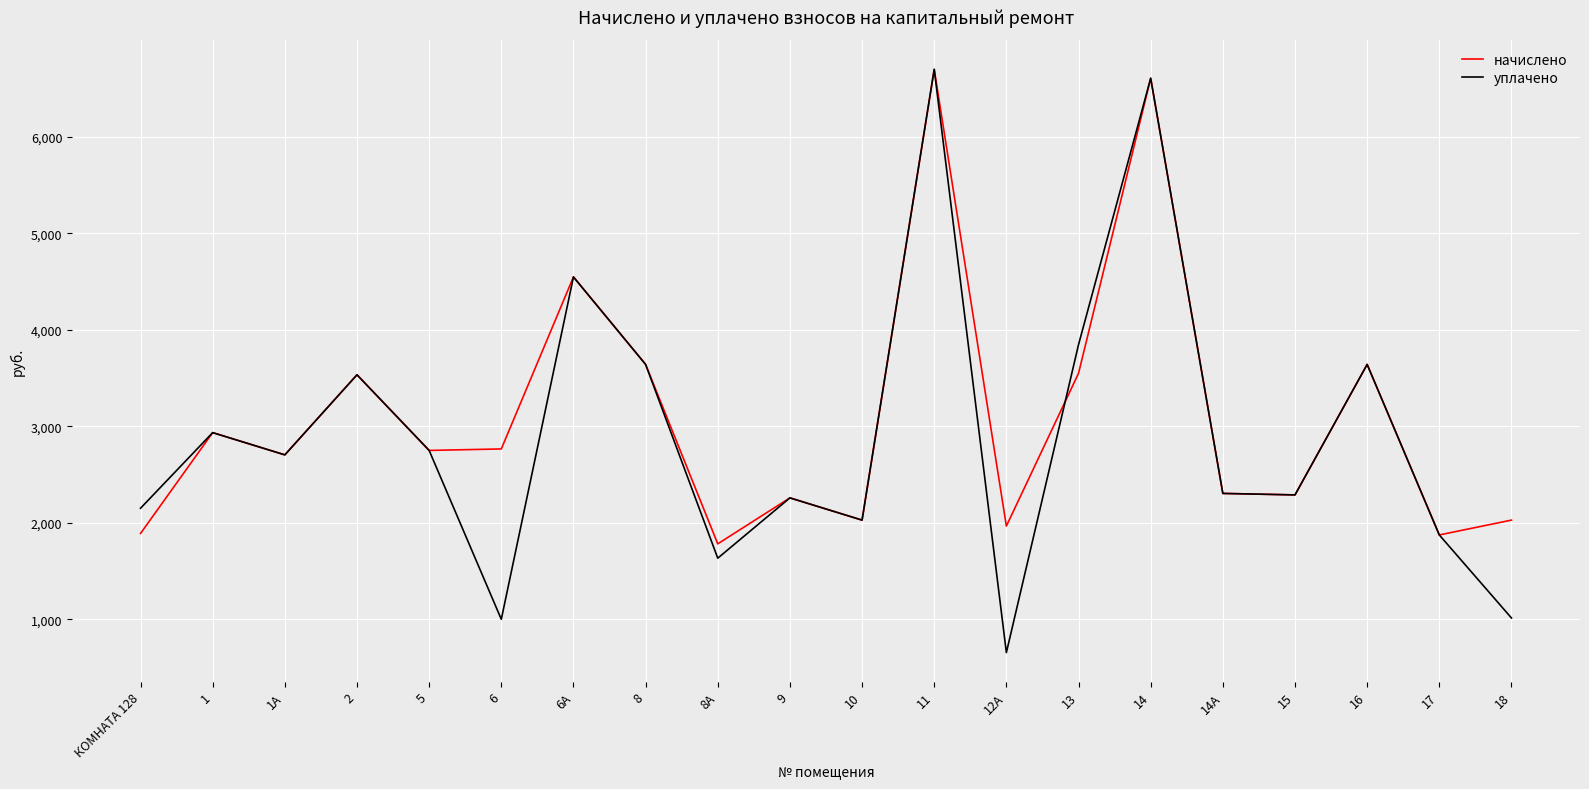

How many values in the начислено series exceed 2749?

10